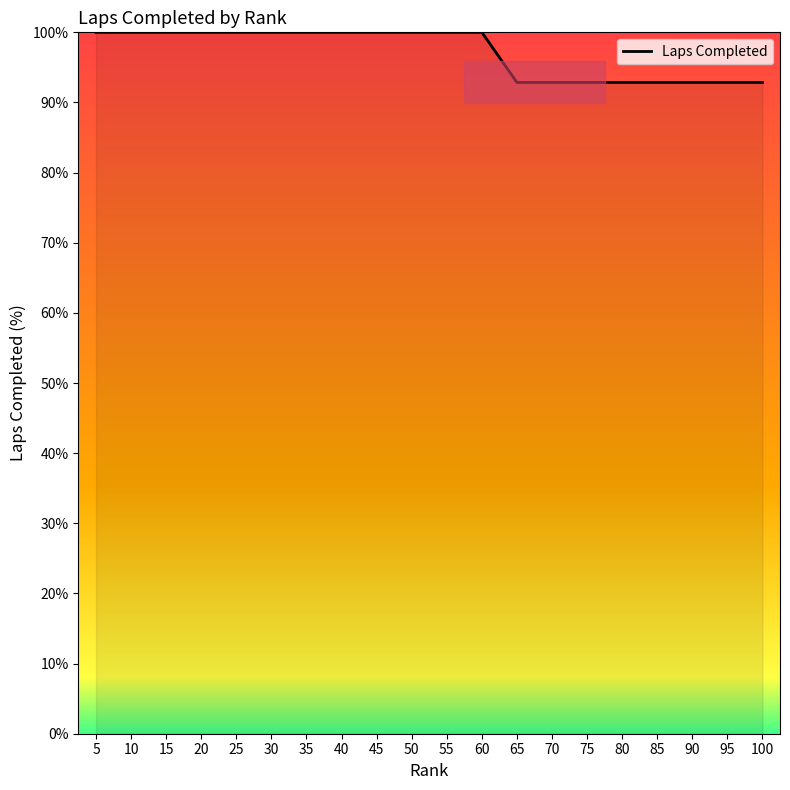

What is the greatest value displayed?

100.0